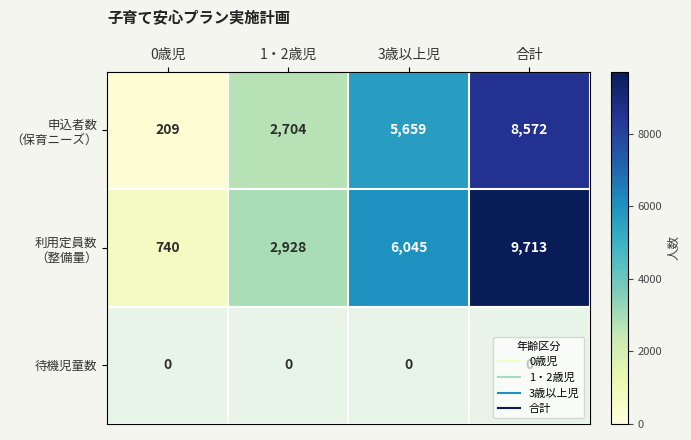

List the series in order of their overall mean, highest first.

利用定員数 （整備量）, 待機児童数, 申込者数 （保育ニーズ）